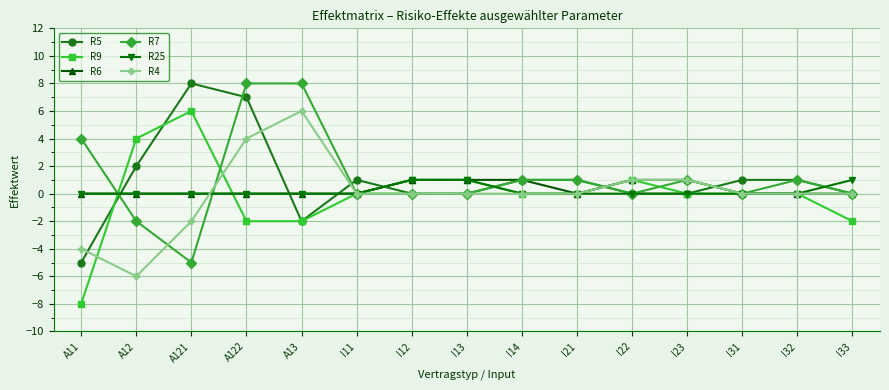

Which category has the lowest value across all series?

A11